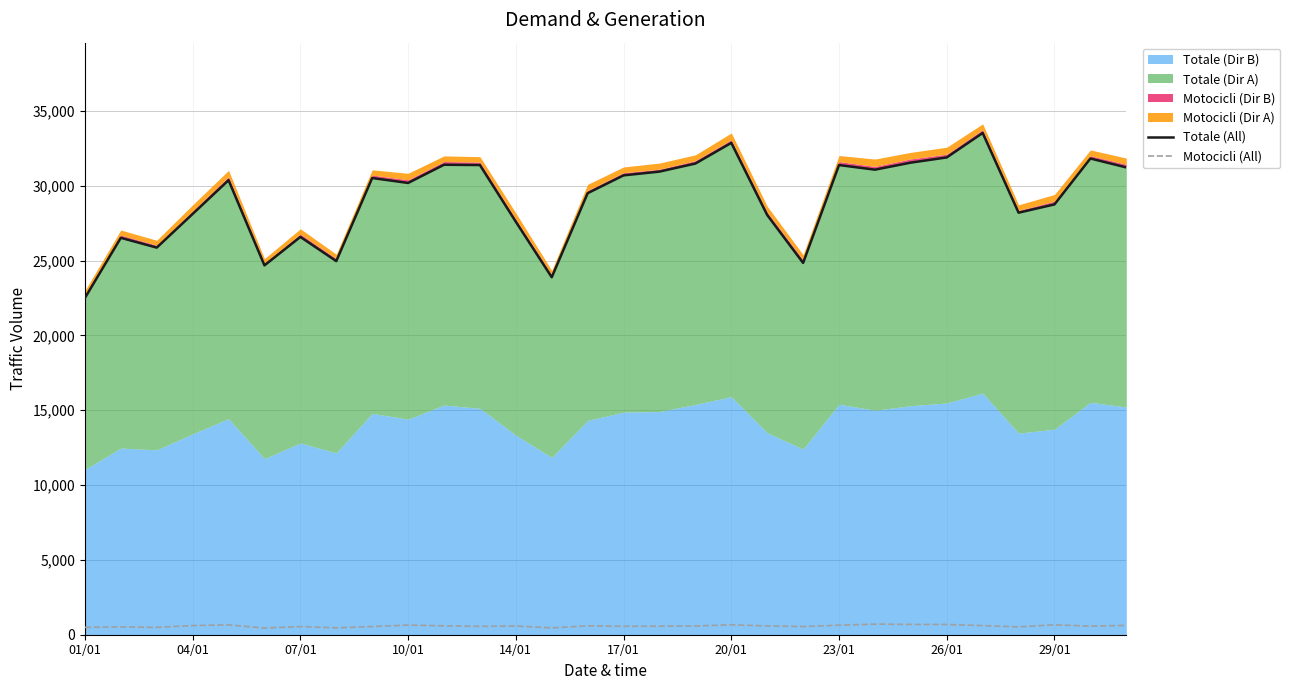

Is it true that Totale (All) equals 8233 at 23?

False